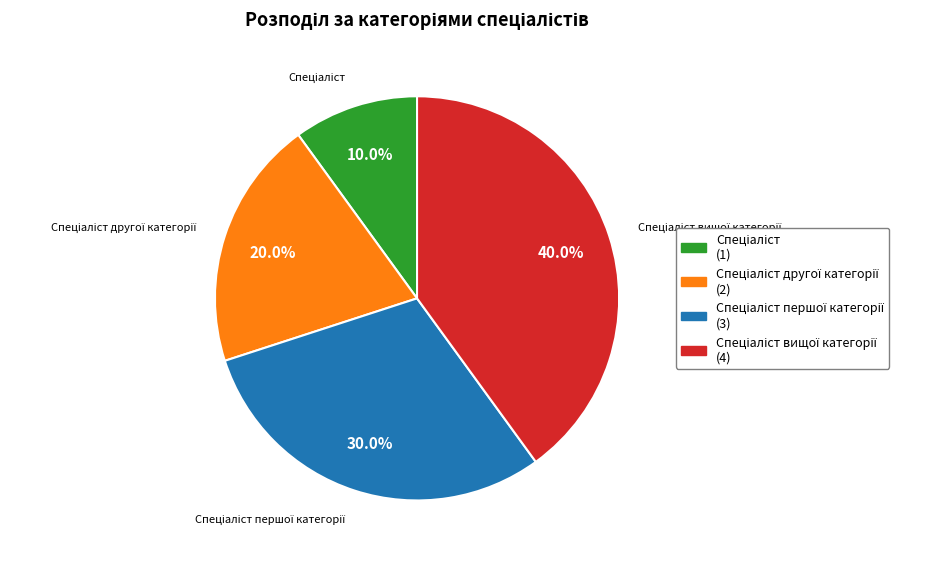

To the nearest percent, what is the average slice percentage?

25%